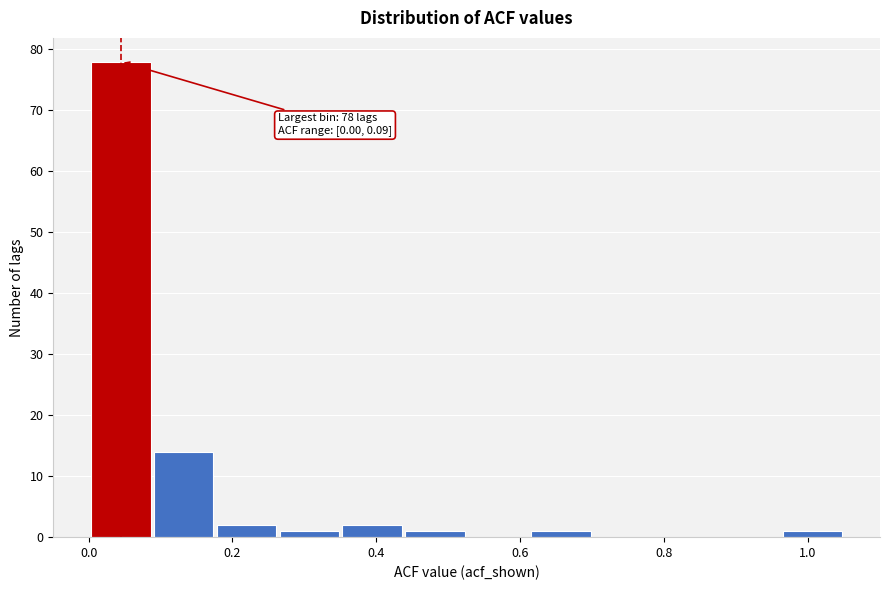

Which range on the x-axis has the tallest bar?

0.00 to 0.08